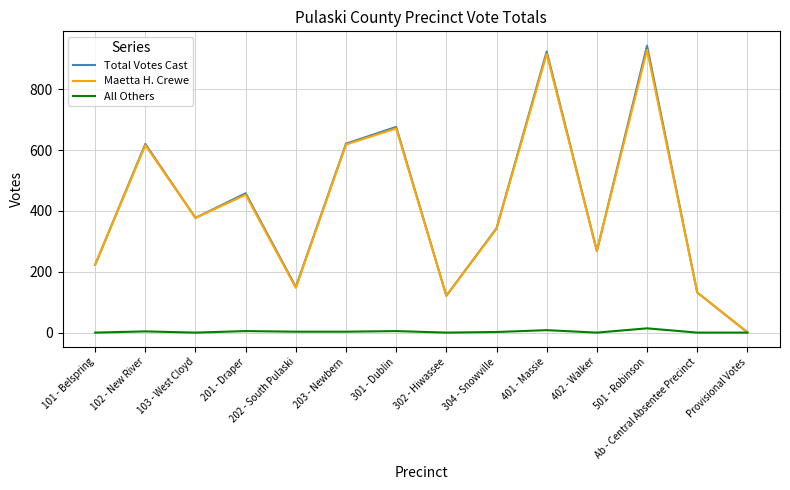

Which category has the lowest value in the Total Votes Cast series?

Provisional Votes